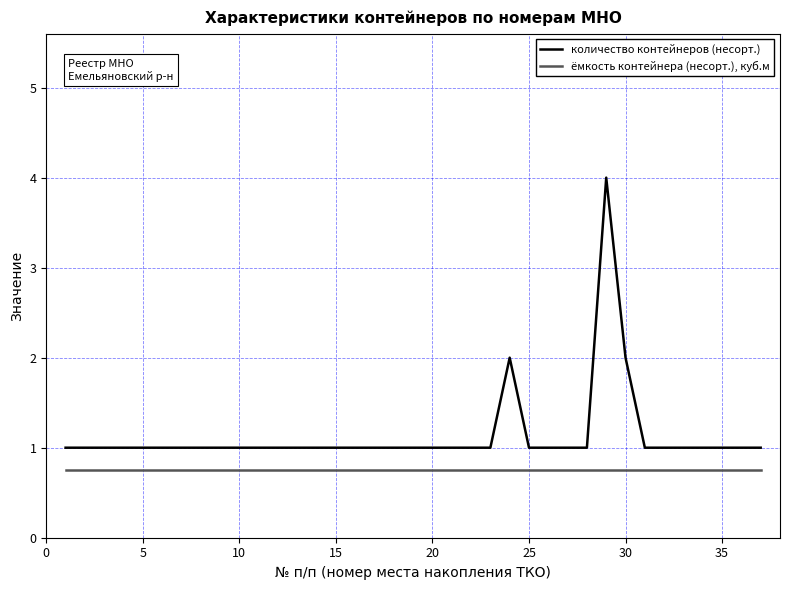

How many lines are shown in the chart?

2